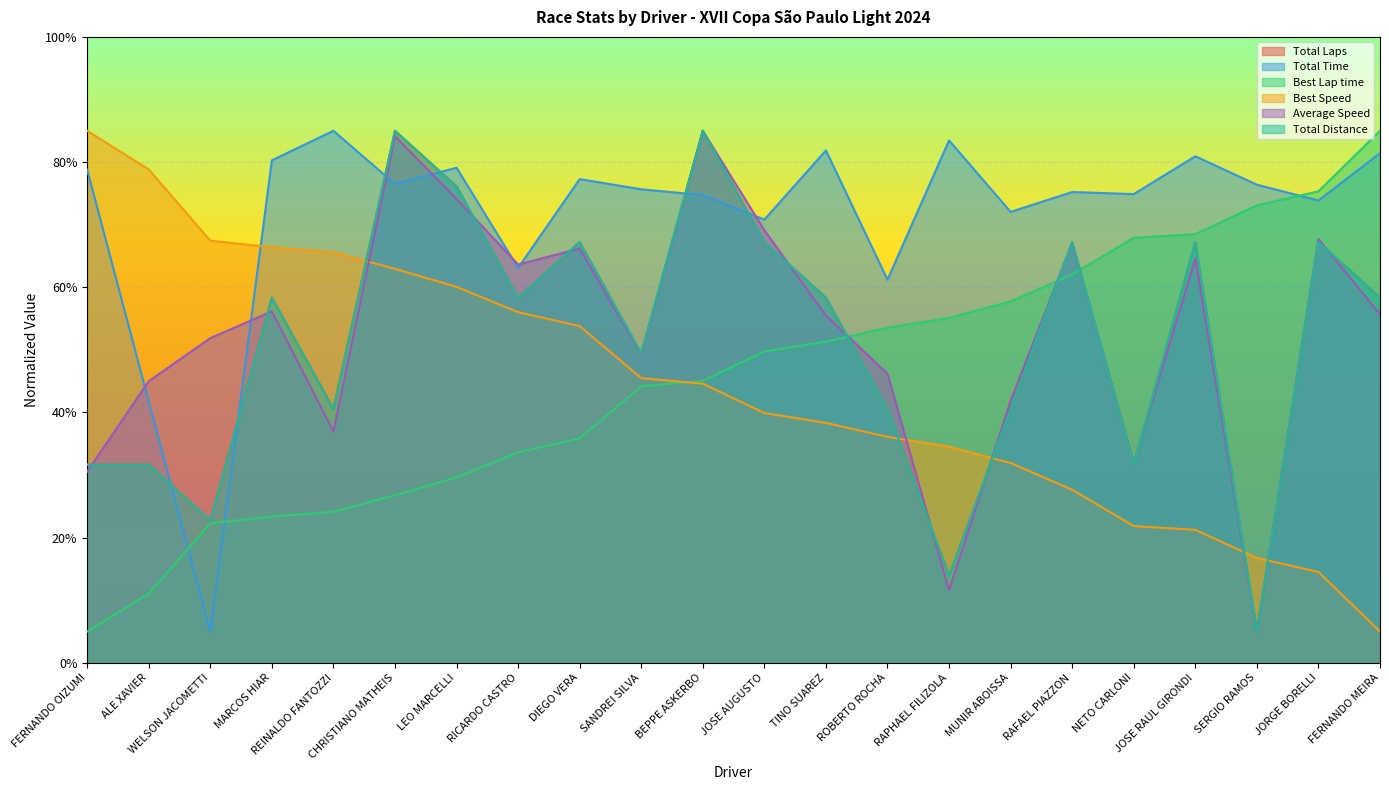

Is the value of Best Lap time at FERNANDO MEIRA greater than the value of Total Distance at NETO CARLONI?

Yes